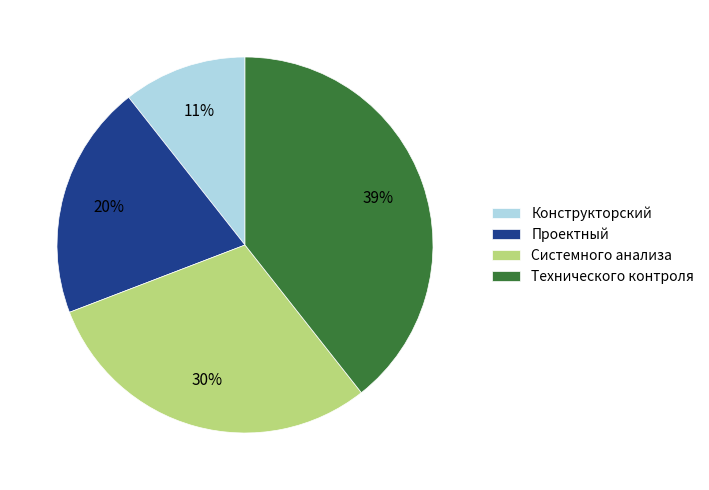

Do Технического контроля and Системного анализа together represent more than half of the pie?

Yes